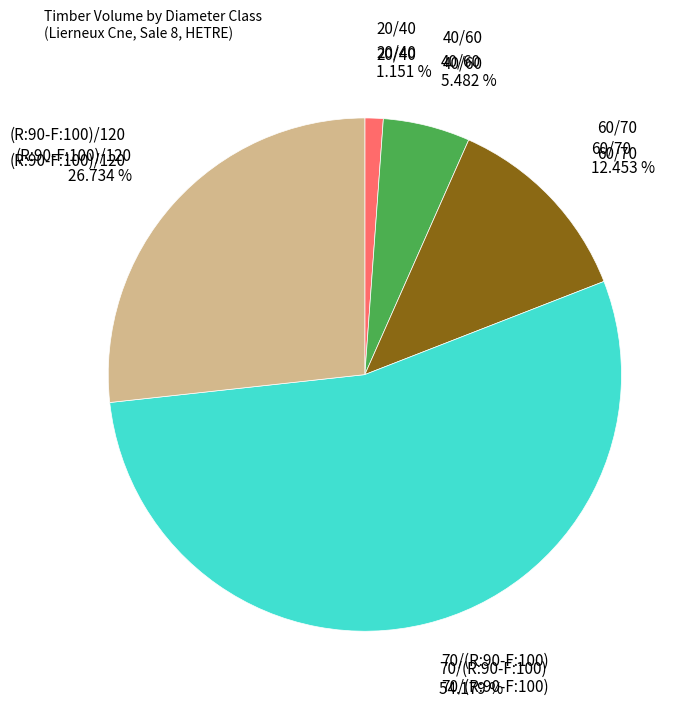

Is there a majority slice in this chart?

Yes